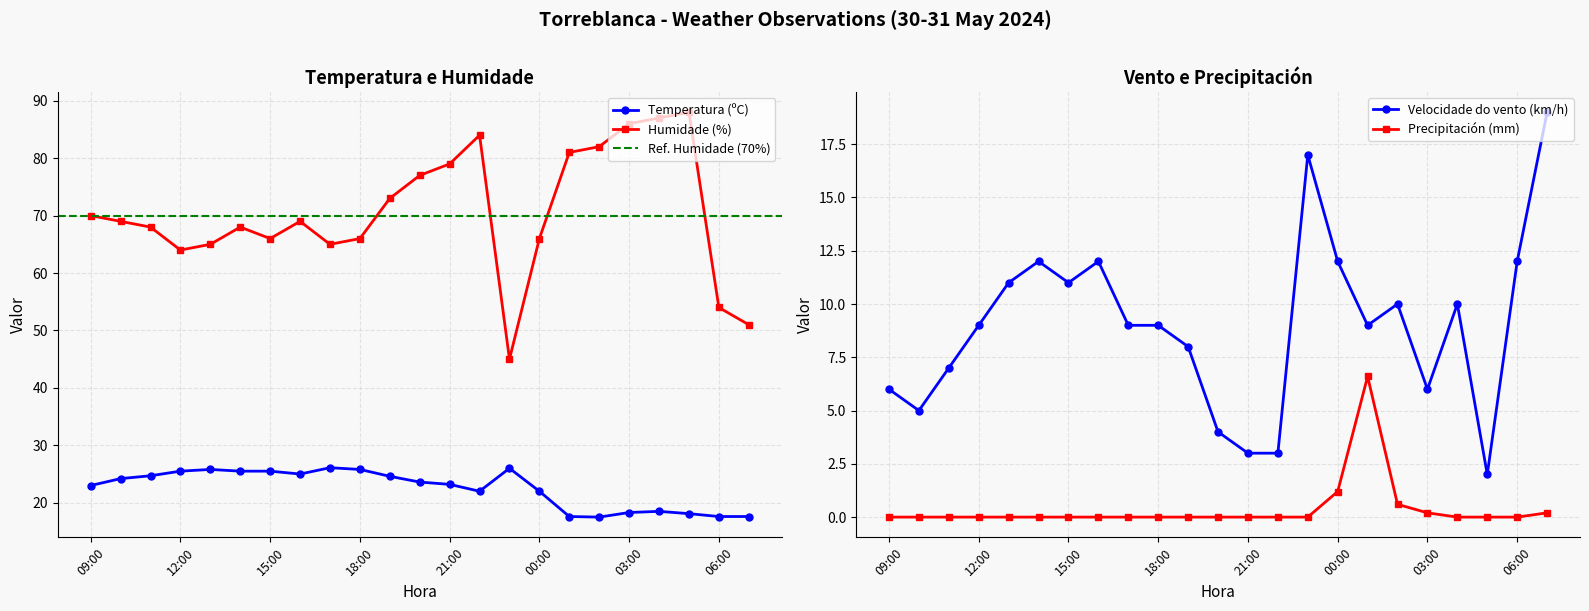

Which category has the highest value in the Velocidade do vento (km/h) series?

07:00